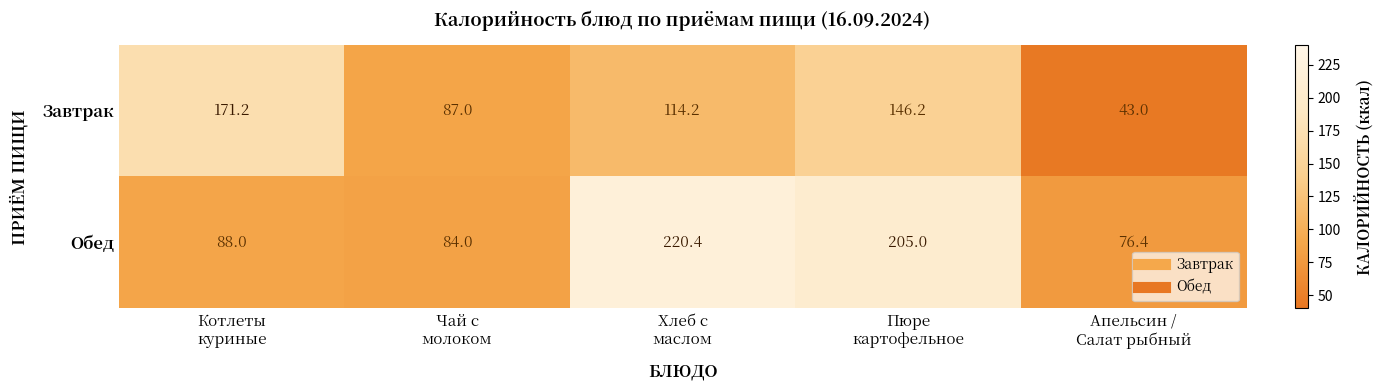

Which series has the widest spread of values?

Обед